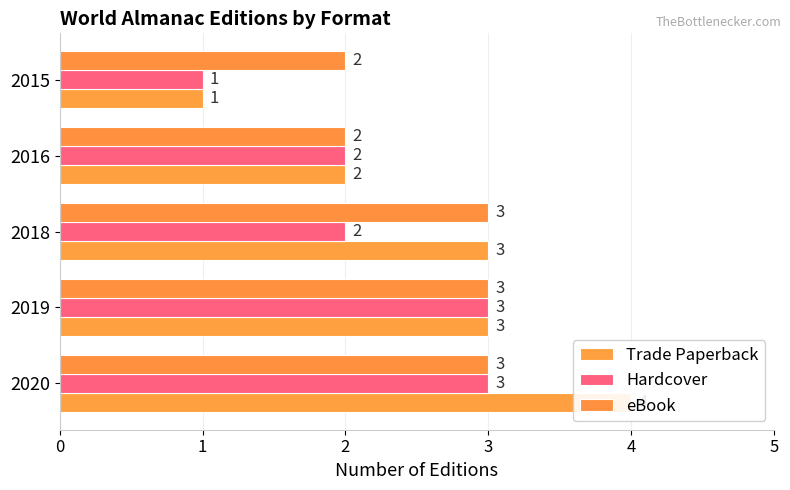

Rank the series at 1 from lowest to highest value.

Trade Paperback, Hardcover, eBook